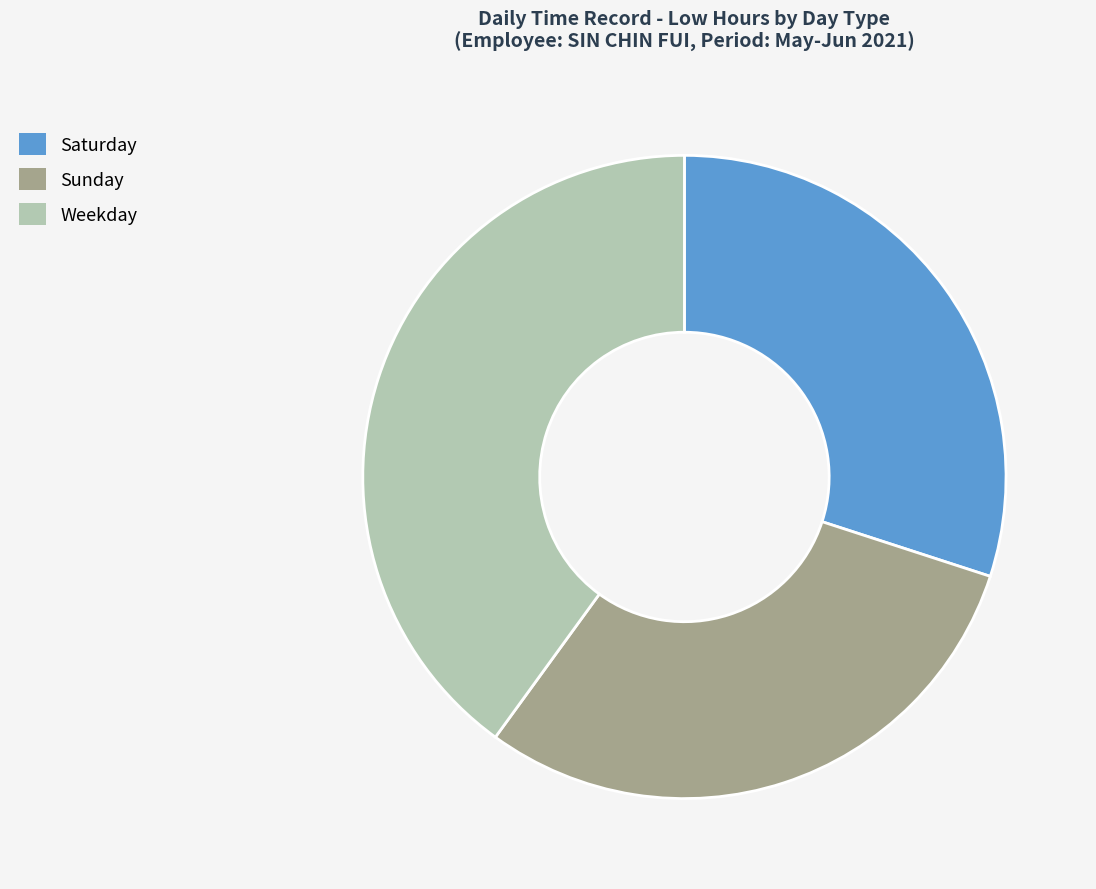

Between Saturday and Weekday, which is larger?

Weekday